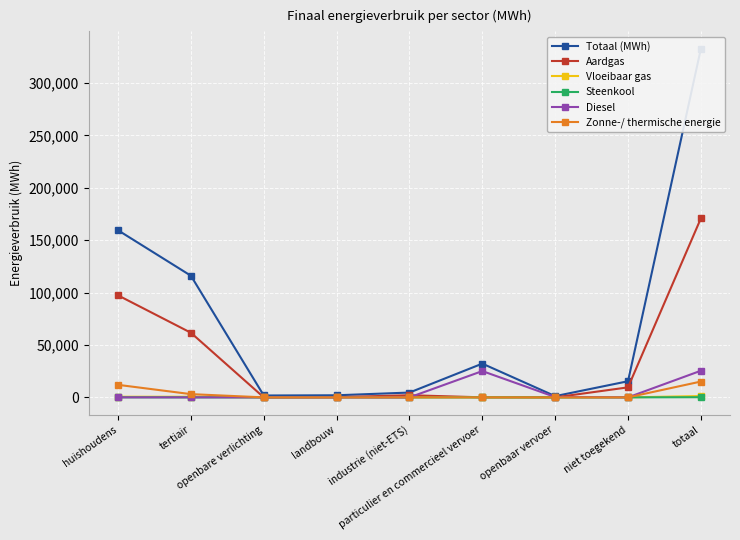

Reading right to left, list all the values displayed in this chart.

Totaal (MWh): 332529.3	15388.6	1164.8	32190.4	4588.8	1995.7	1783.2	116027.8	159390.0
Aardgas: 170758.0	9548.9	0.0	31.2	2055.3	188.6	0.0	61624.2	97309.9
Vloeibaar gas: 1251.6	0.0	0.0	53.7	15.7	11.8	0.0	594.8	575.6
Steenkool: 164.5	0.0	0.0	0.0	0.5	95.3	0.0	0.1	68.6
Diesel: 25408.0	0.0	323.1	25084.9	0.0	0.0	0.0	0.0	0.0
Zonne-/ thermische energie: 15089.2	0.0	0.0	0.0	61.5	0.0	0.0	3081.9	11945.7